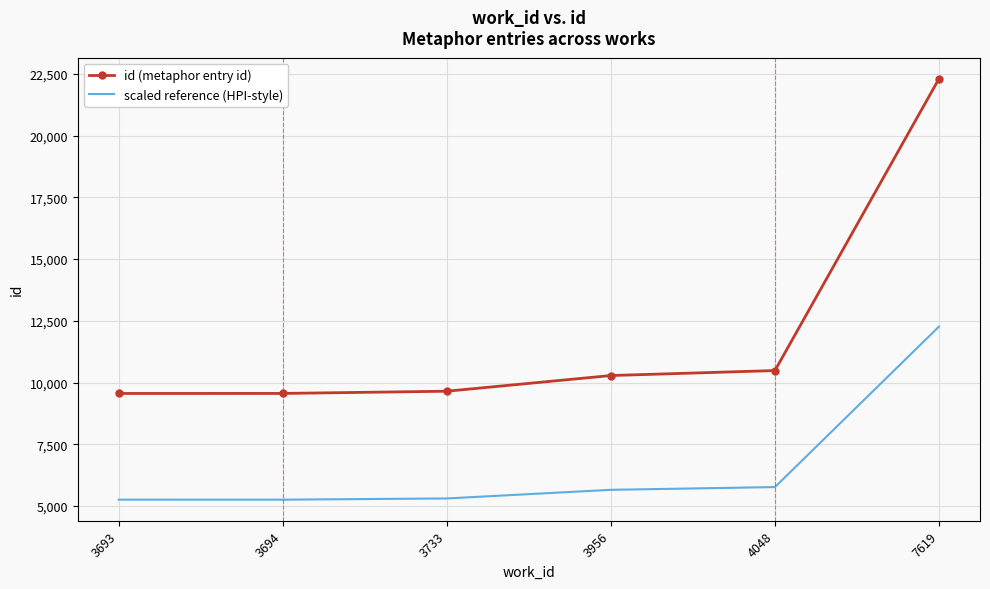

True or false: id (metaphor entry id) and scaled reference (HPI-style) intersect in this chart.

False